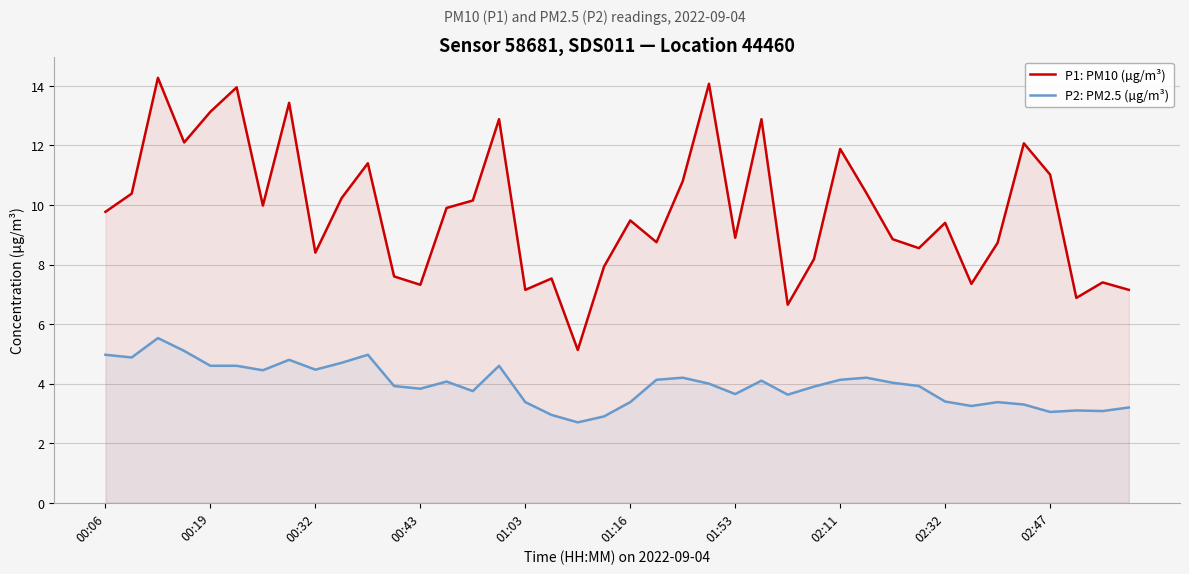

Which series has the widest spread of values?

P1: PM10 (µg/m³)